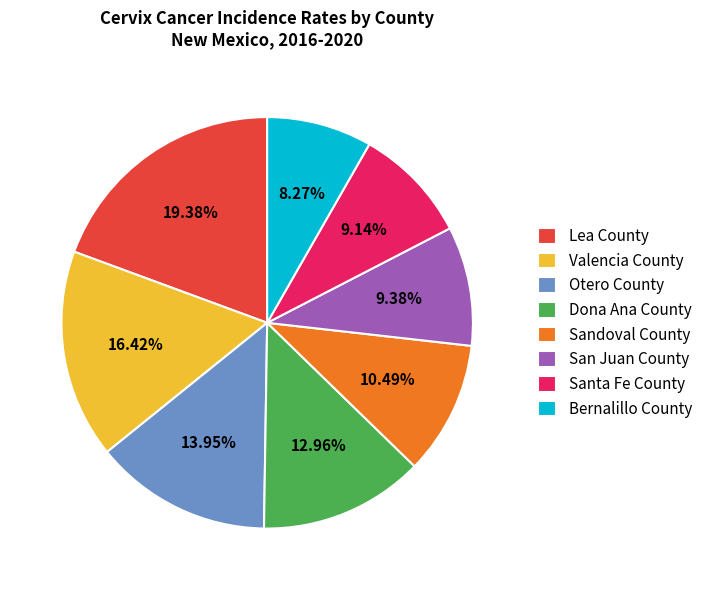

How much of the chart is everything except Sandoval County?

89.5%